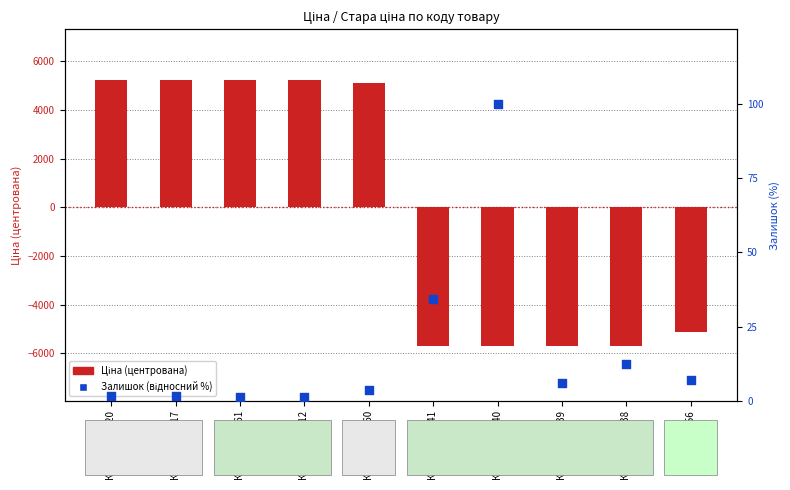

At which category is the sum across all series the highest?

Код 285112220